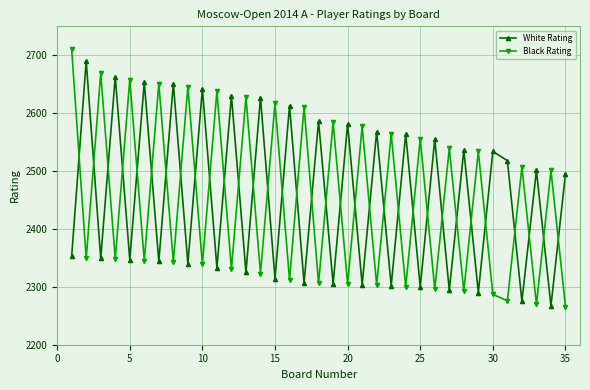

True or false: Black Rating and White Rating cross at least once.

True